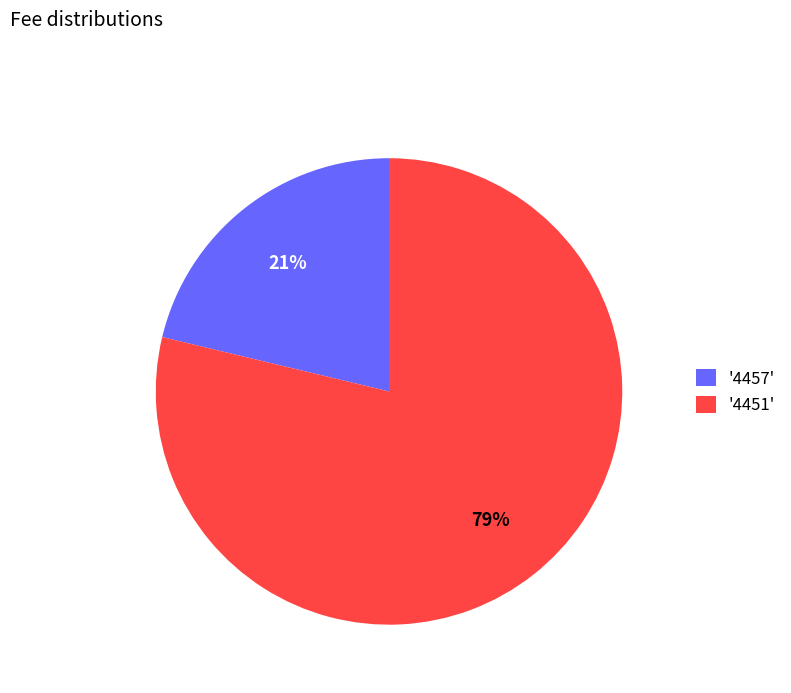

Between '4451' and '4457', which is larger?

'4451'